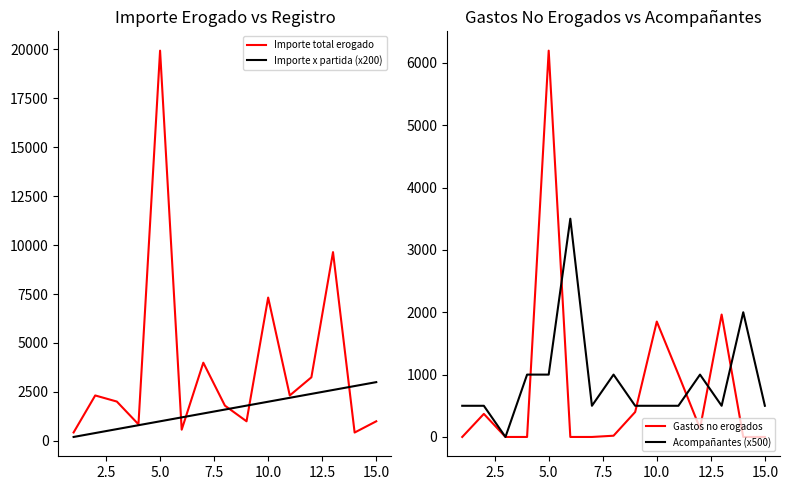

What are all the series names shown in the legend?

Importe total erogado, Importe x partida (x200), Gastos no erogados, Acompañantes (x500)